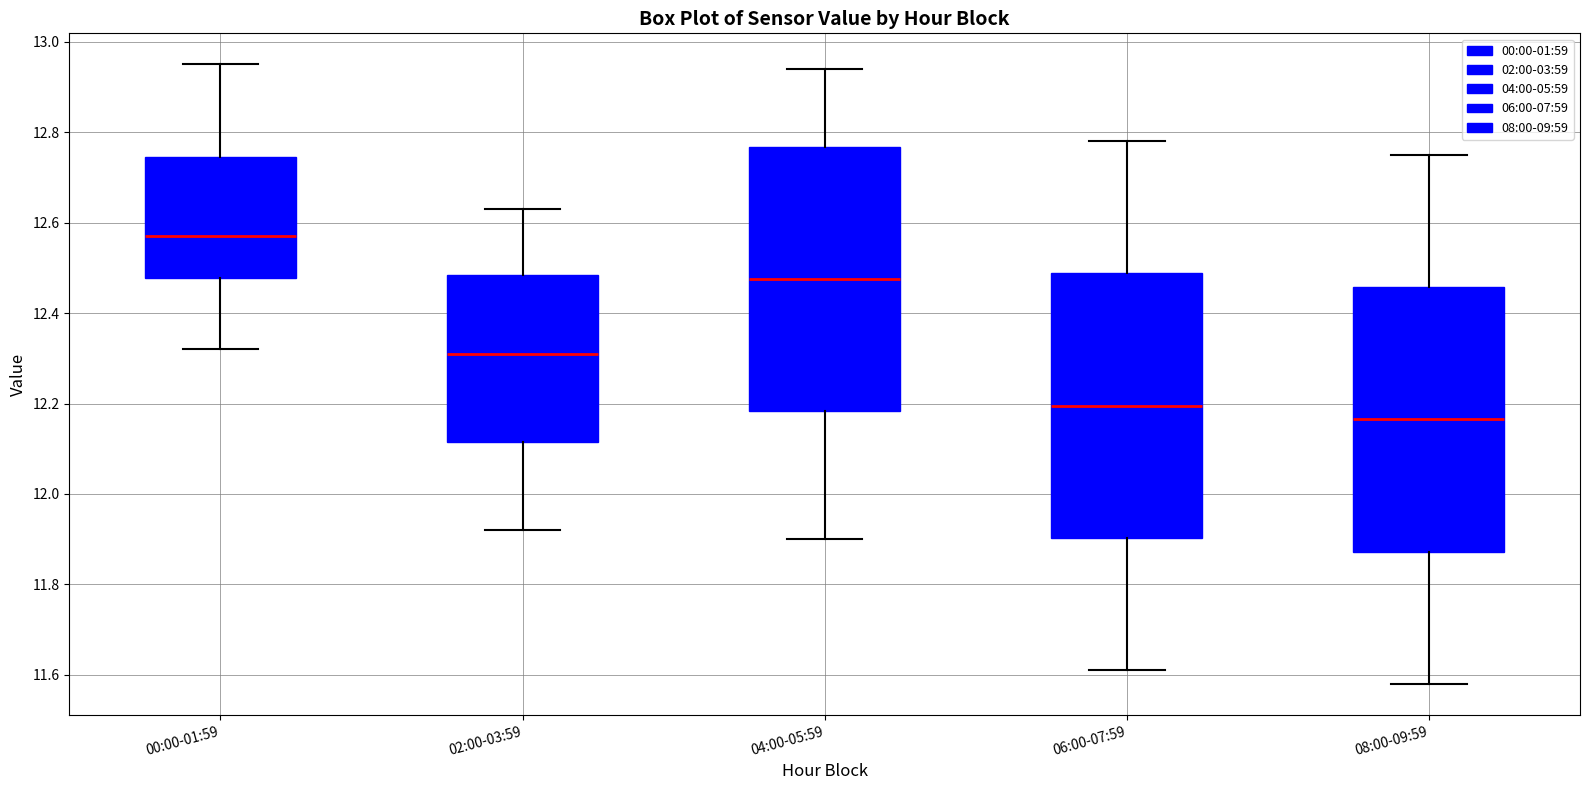

Reading left to right, read every box against the y-axis: the position of its median line, the range the box covers, and the ends of its whiskers. The values are not printed on the chart, so give them approximately, as read against the axis.

00:00-01:59: median 12.58, box 12.48 to 12.74, whiskers 12.32 to 12.96
02:00-03:59: median 12.32, box 12.12 to 12.48, whiskers 11.92 to 12.64
04:00-05:59: median 12.48, box 12.18 to 12.76, whiskers 11.90 to 12.94
06:00-07:59: median 12.20, box 11.90 to 12.48, whiskers 11.62 to 12.78
08:00-09:59: median 12.16, box 11.88 to 12.46, whiskers 11.58 to 12.76